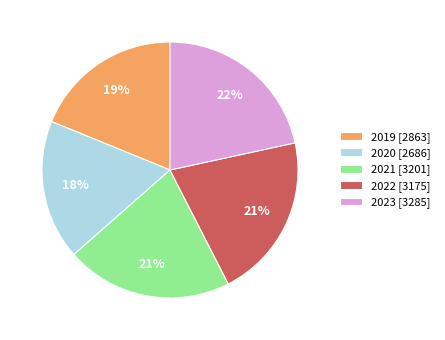

How many segments does this pie chart have?

5